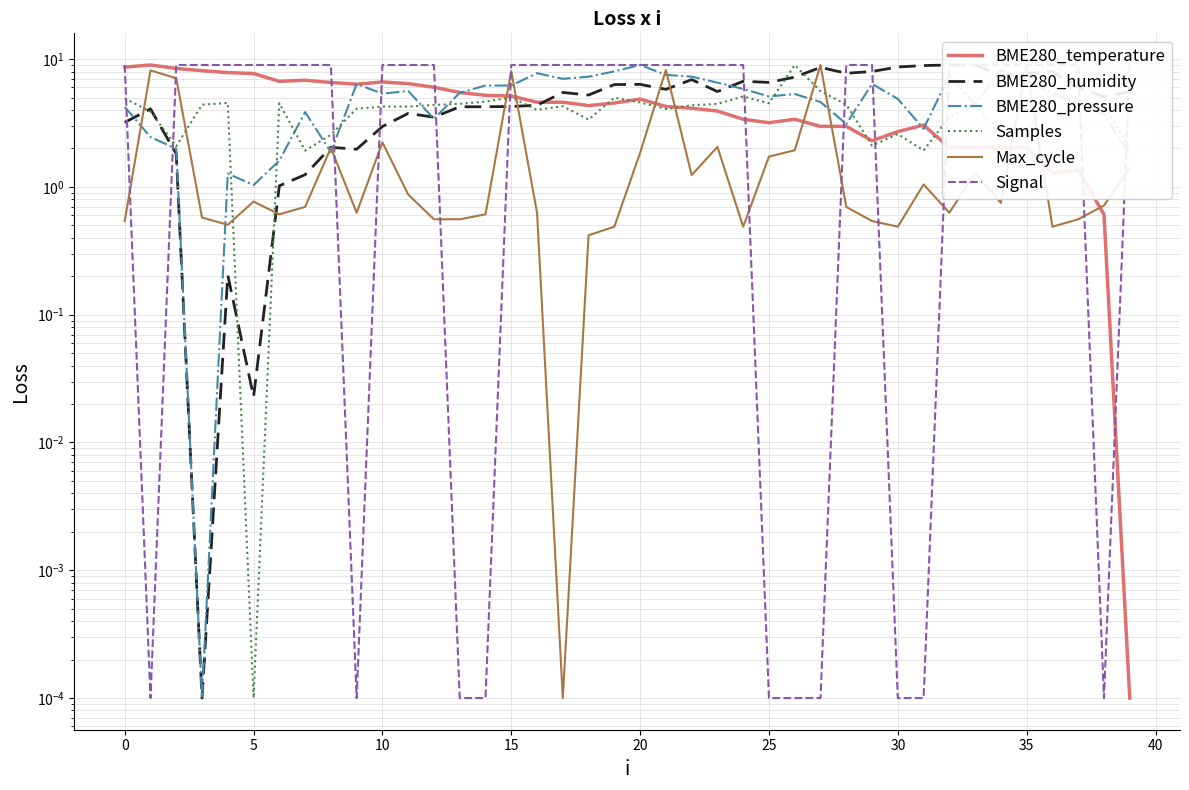

What is the greatest value displayed?

9.0